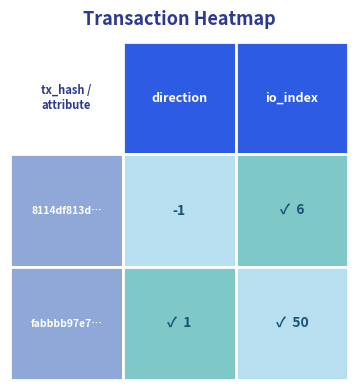

Which series has the largest range (max minus min)?

fabbbb97e7f29d26566869059ea64ee49f5c1f0